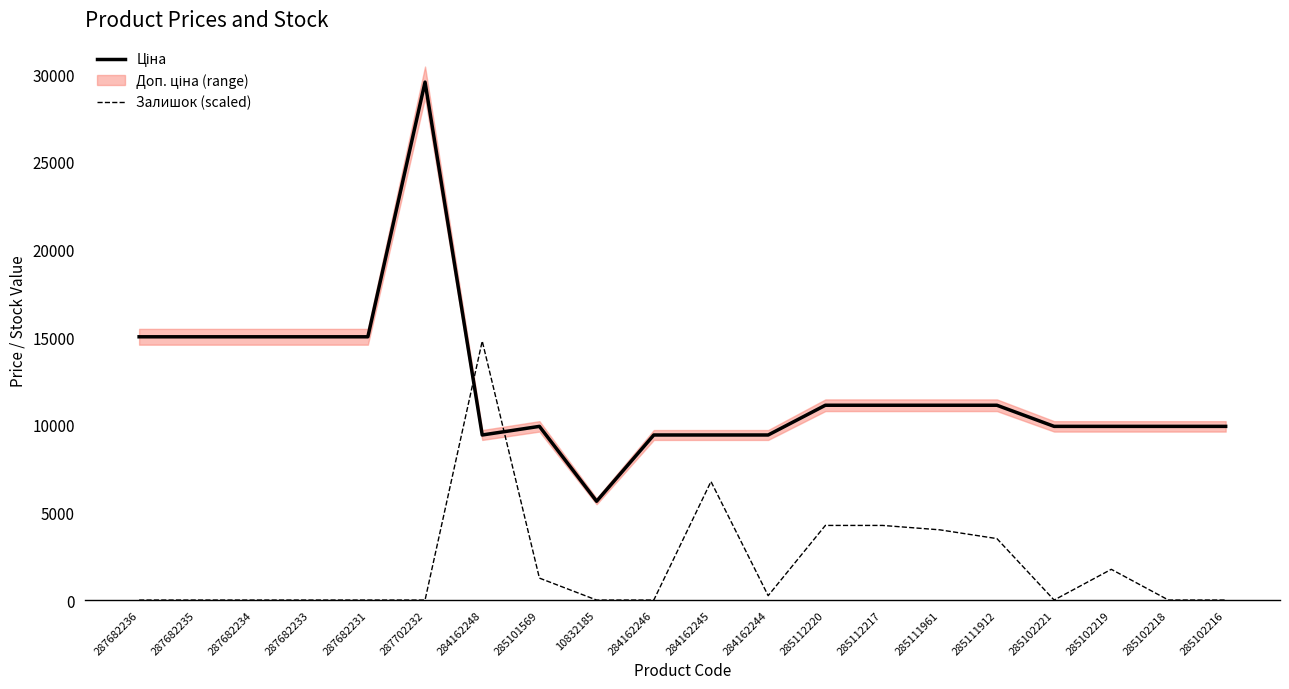

Which series has the largest total across all categories?

Ціна